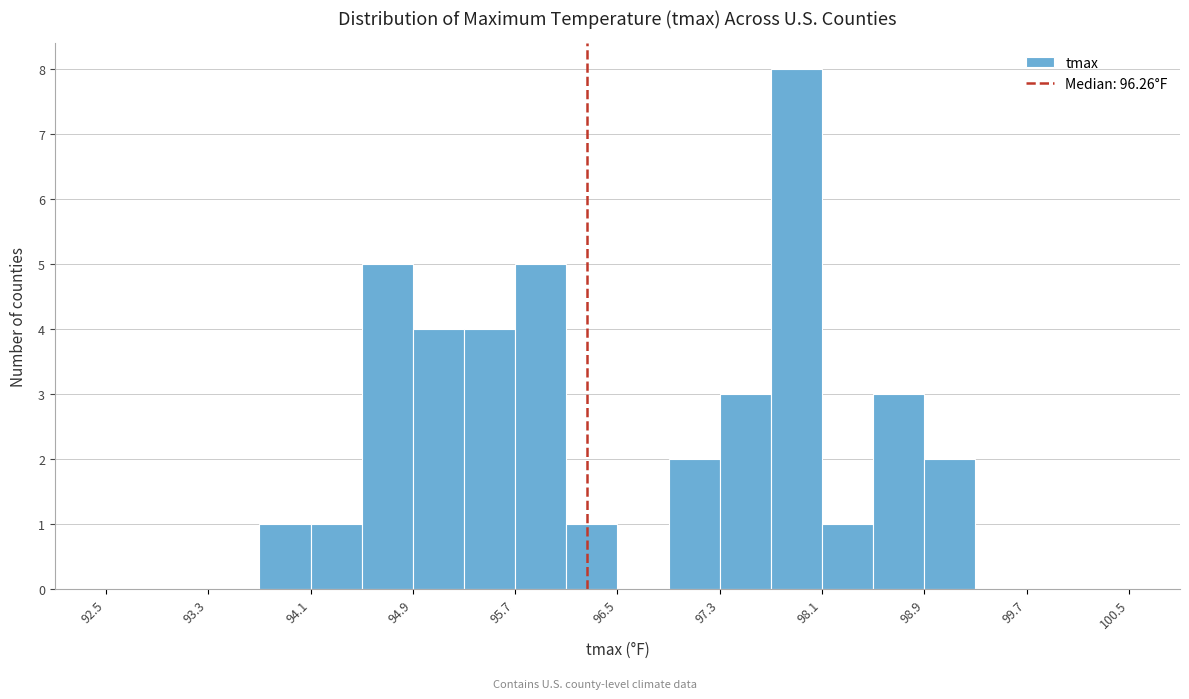

Which range on the x-axis has the tallest bar?

97.7 to 98.1